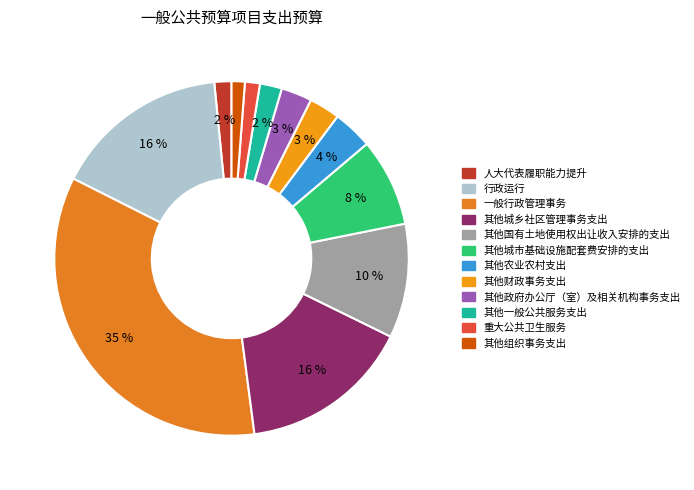

Which category has the biggest portion of the pie?

一般行政管理事务